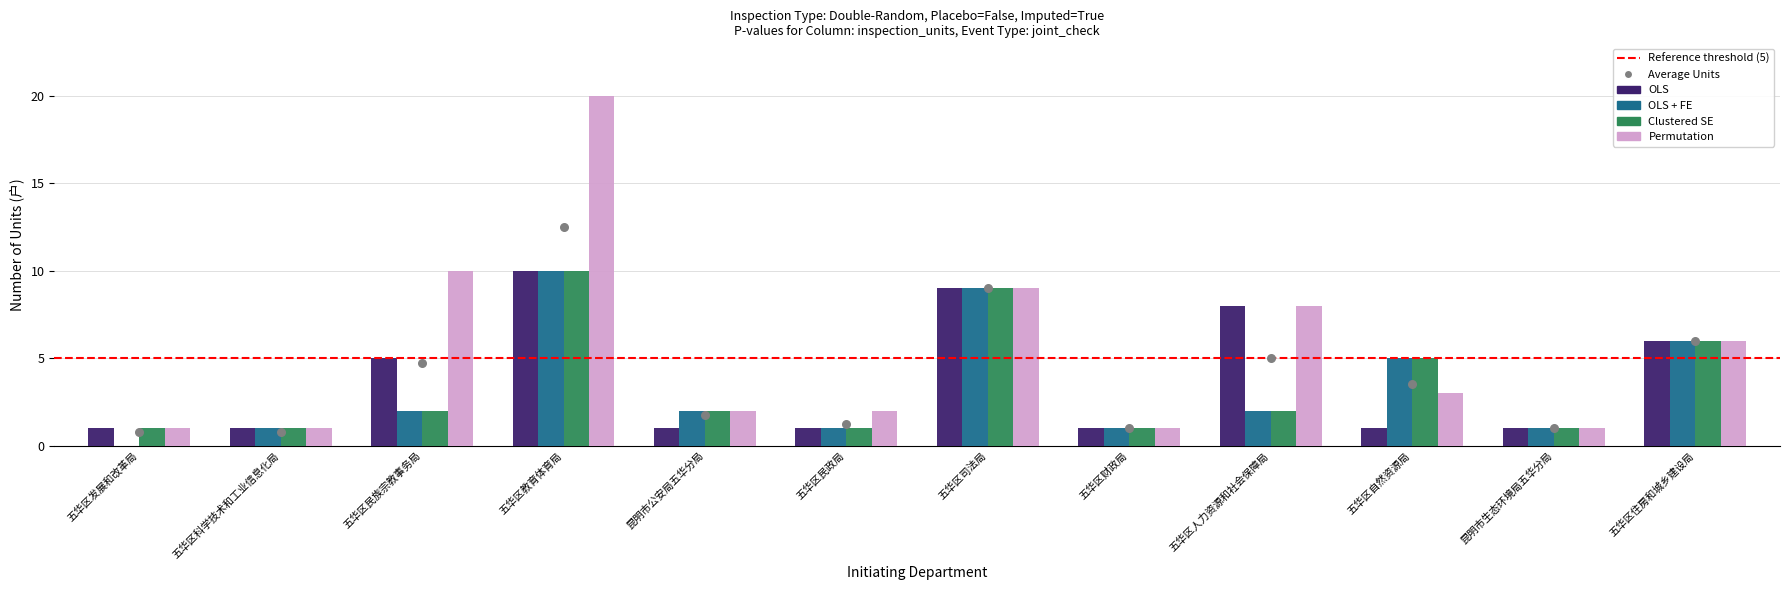

What is the total value across all series at 五华区司法局?

36